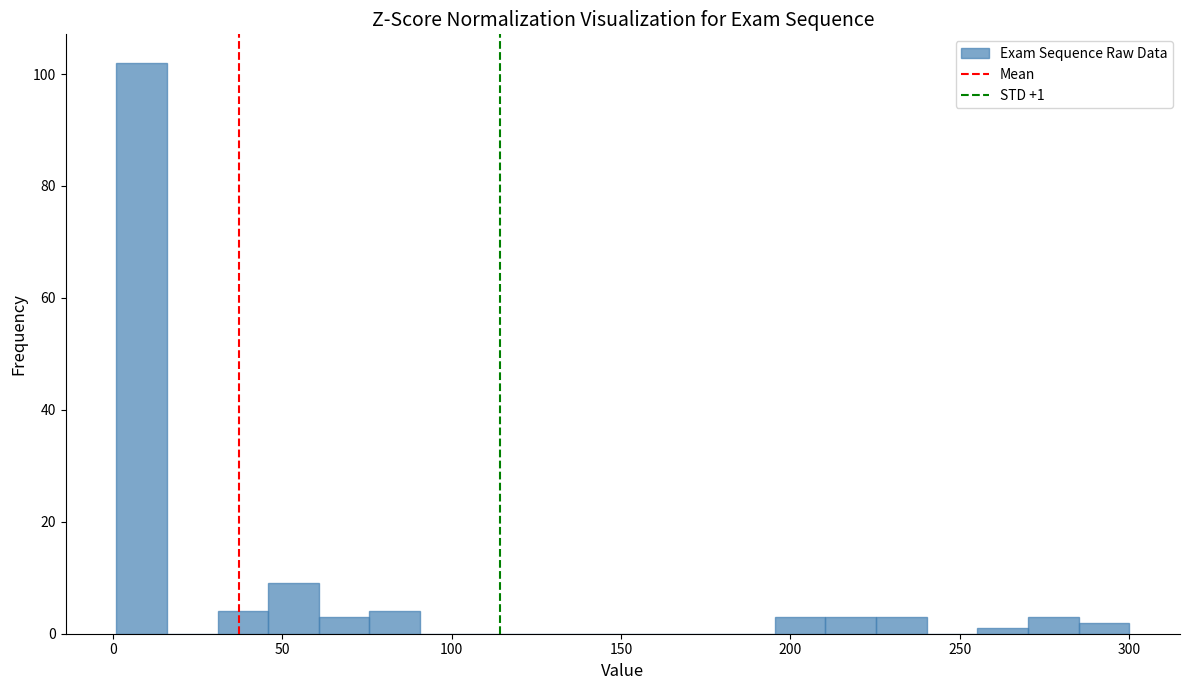

Read against the x-axis, roughly where is the centre of the tallest bar?

10